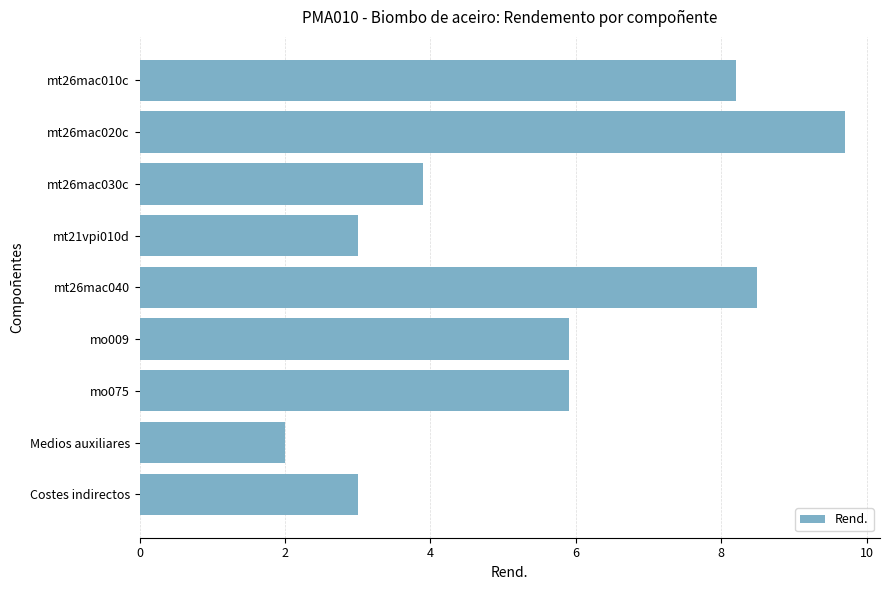

Is it true that the value at mt21vpi010d is 4.7?

False